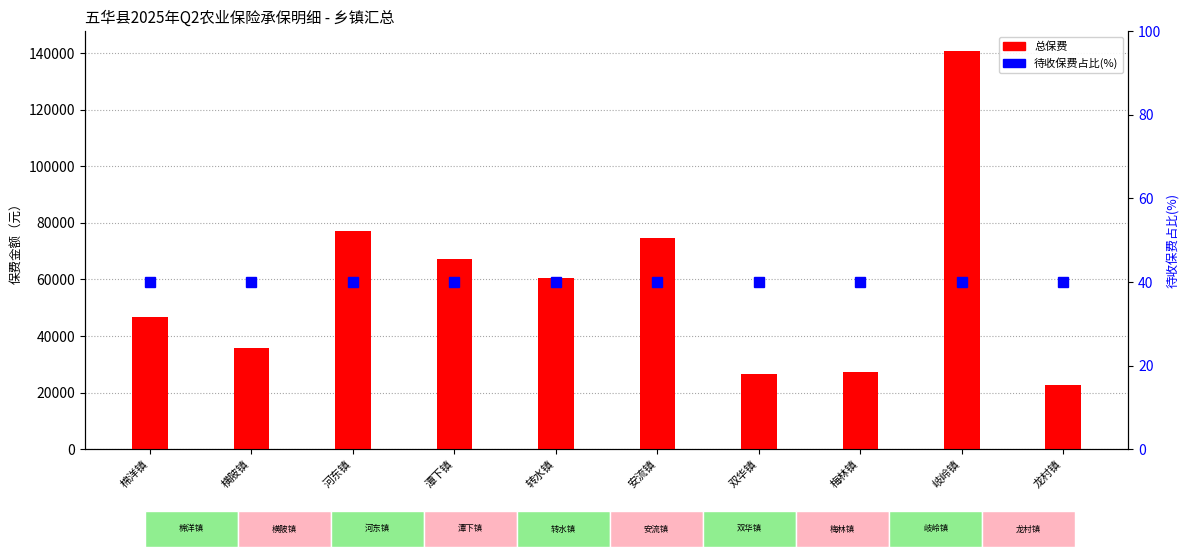

True or false: 总保费 has a value of 22750 at 龙村镇.

True